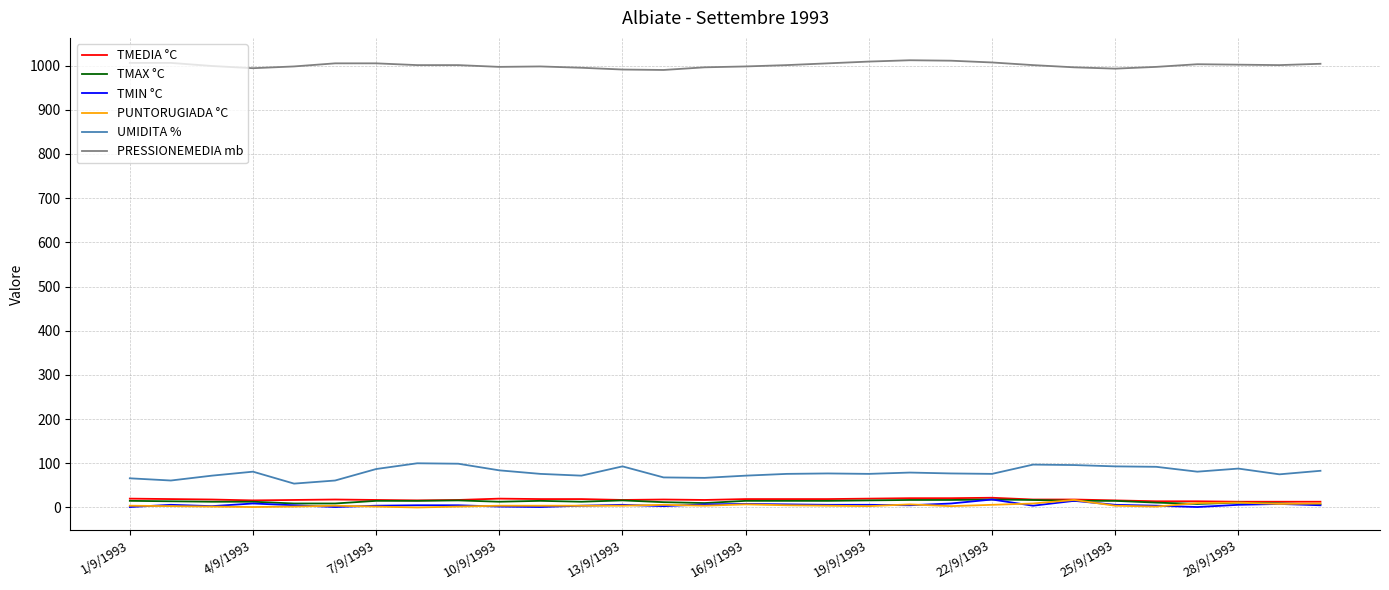

Which series has the largest total across all categories?

PRESSIONEMEDIA mb